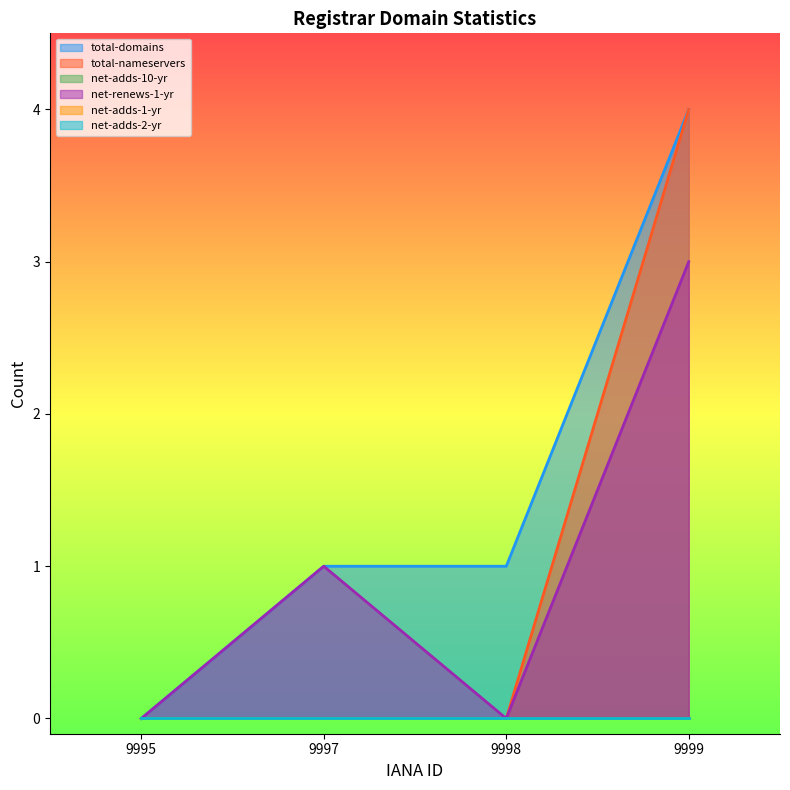

The value of net-renews-1-yr at 9998 is 0. True or false?

True